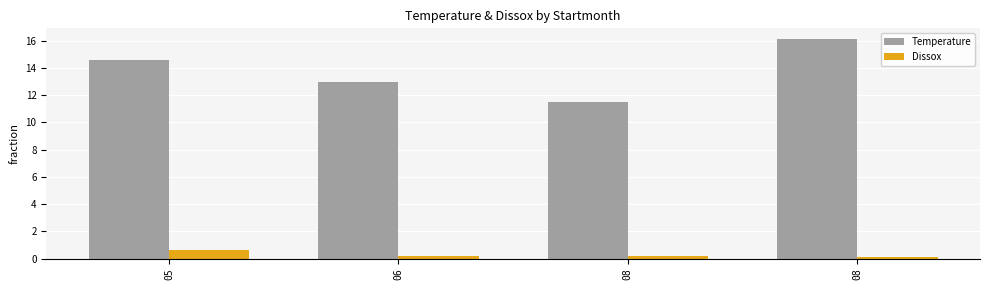

What is the difference between the Dissox values at 05 and 08?

0.5